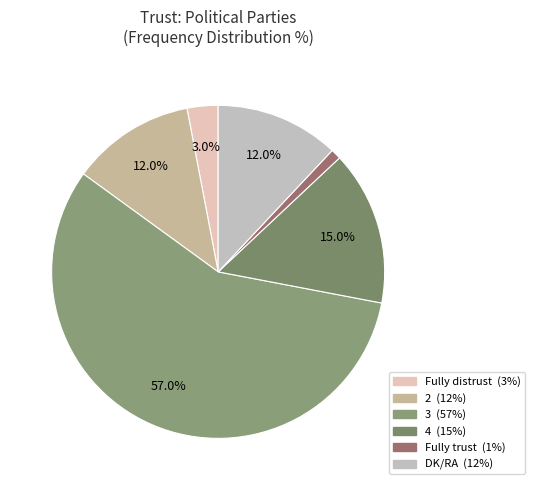

Which slice is the smallest?

Fully trust